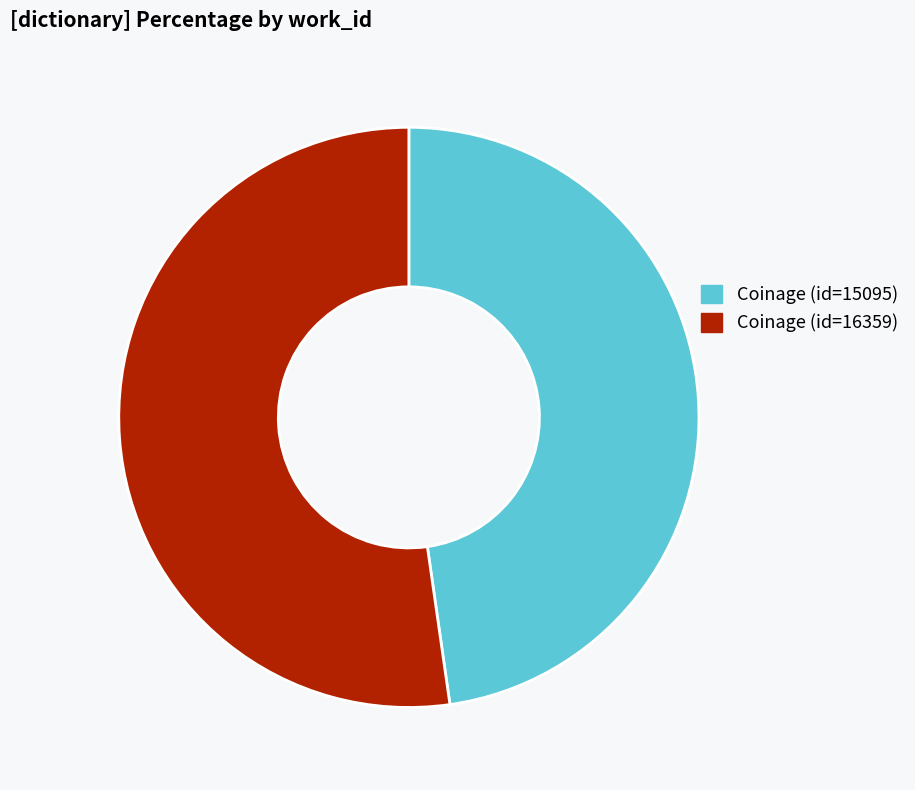

Do Coinage (id=16359) and Coinage (id=15095) together represent more than half of the pie?

Yes